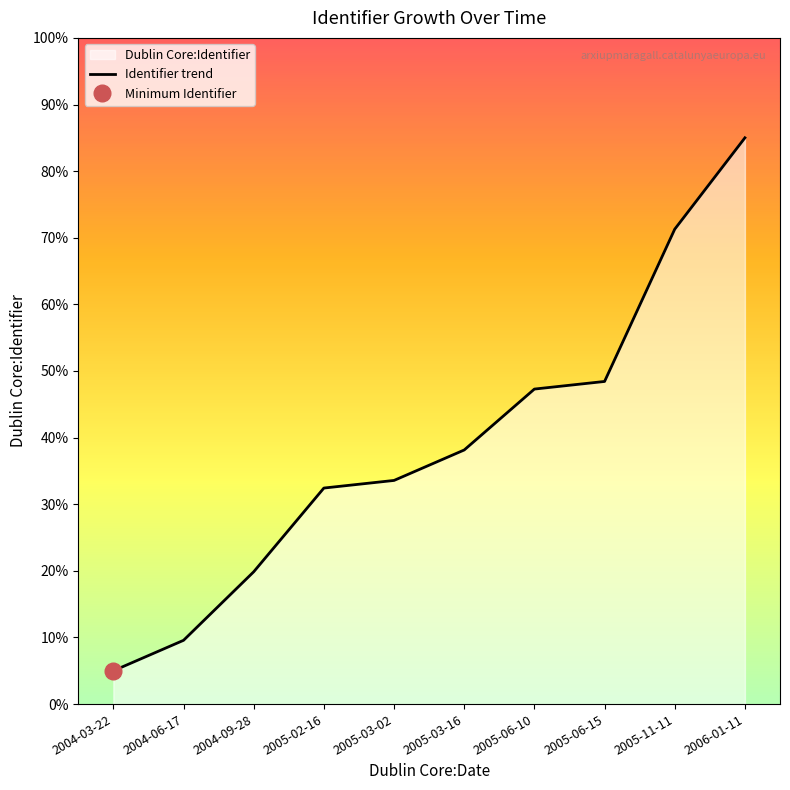

Which has a higher value, 2005-06-15 or 2004-03-22?

2005-06-15